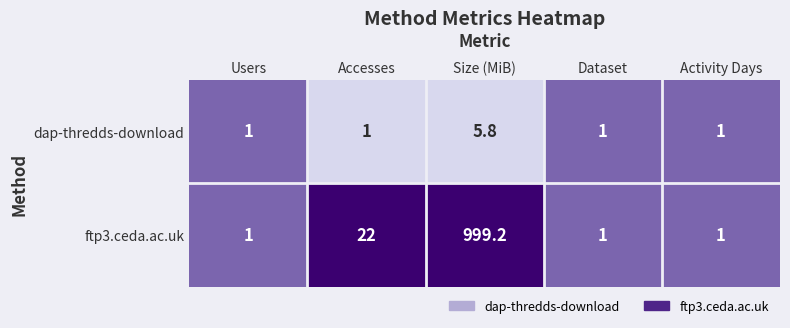

Which category has the highest value across all series?

Size (MiB)